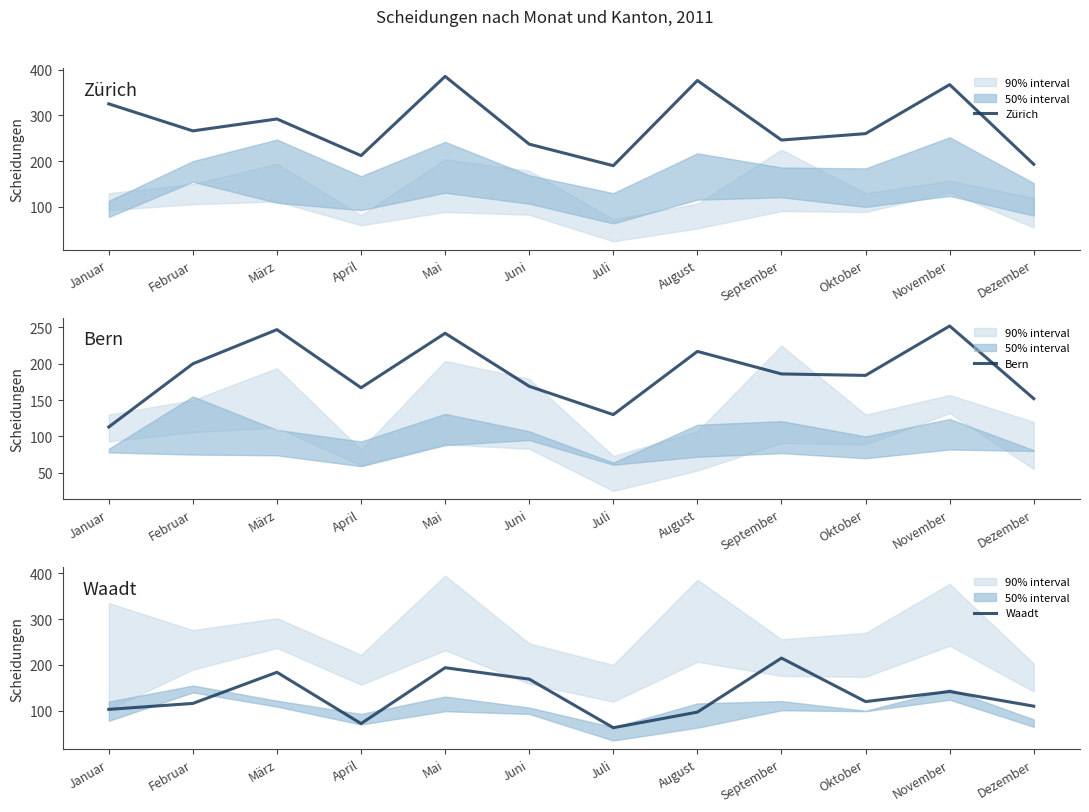

How many lines are shown in the chart?

3